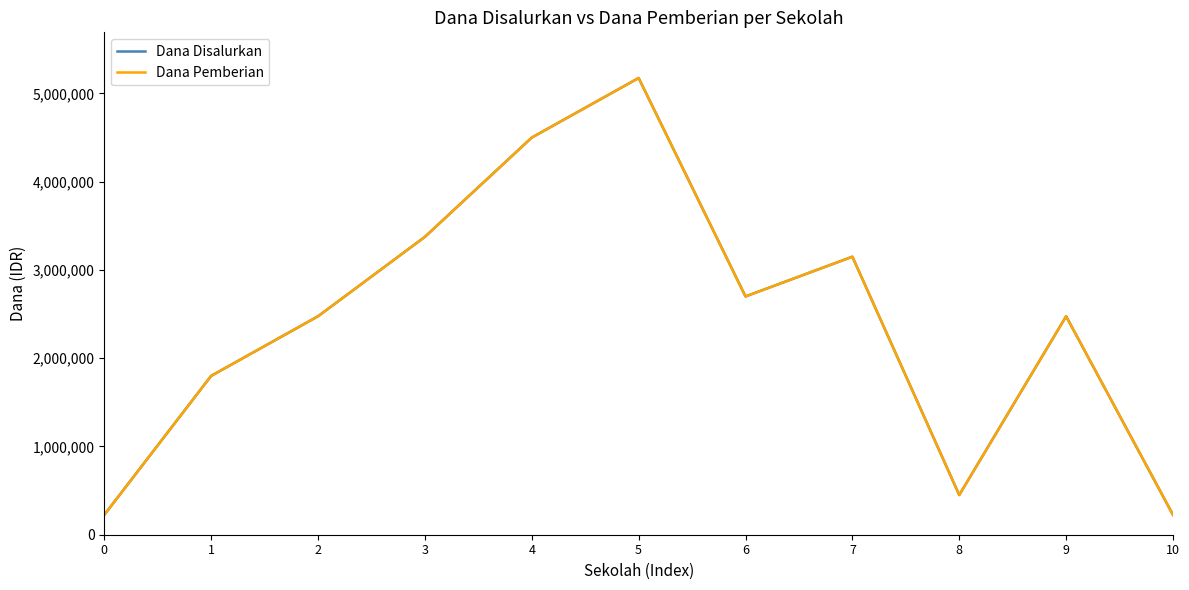

Does the chart display data point markers on the line(s)?

No